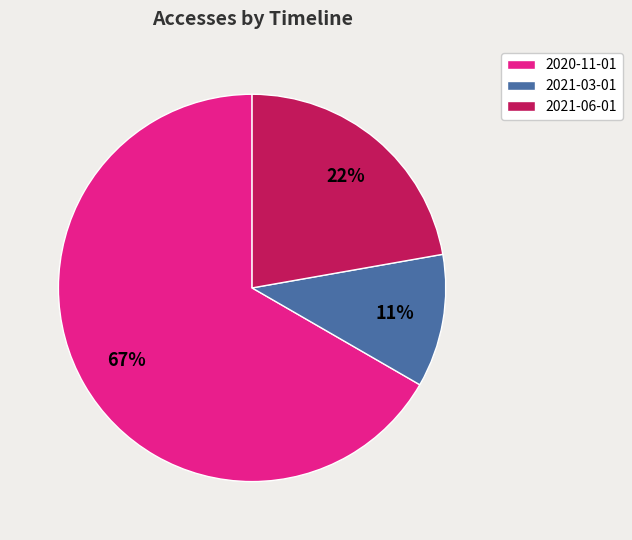

What is the smallest slice in the pie chart?

2021-03-01